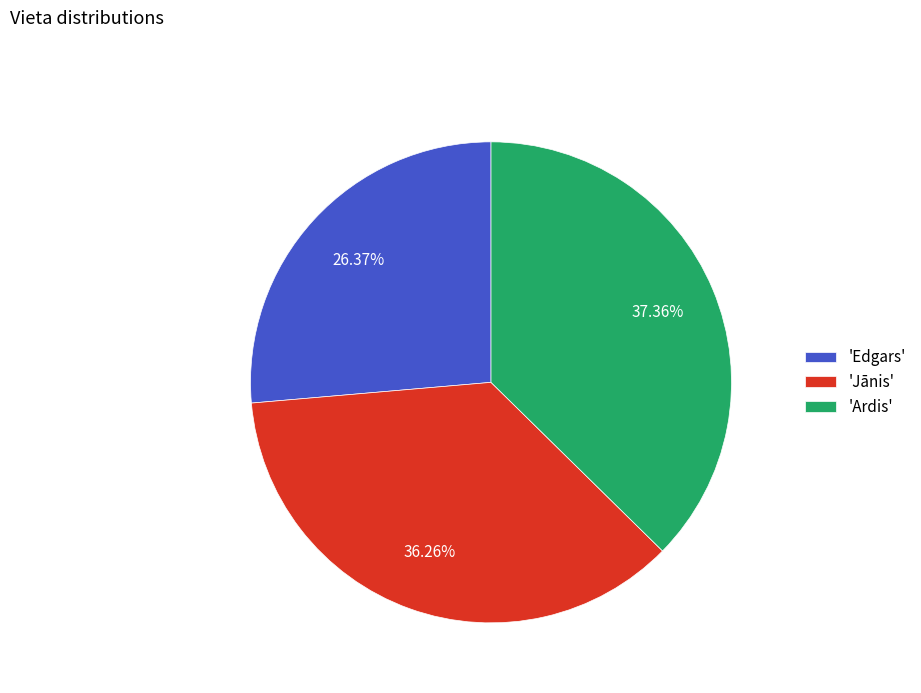

Rank the categories by value from highest to lowest.

'Ardis', 'Jānis', 'Edgars'